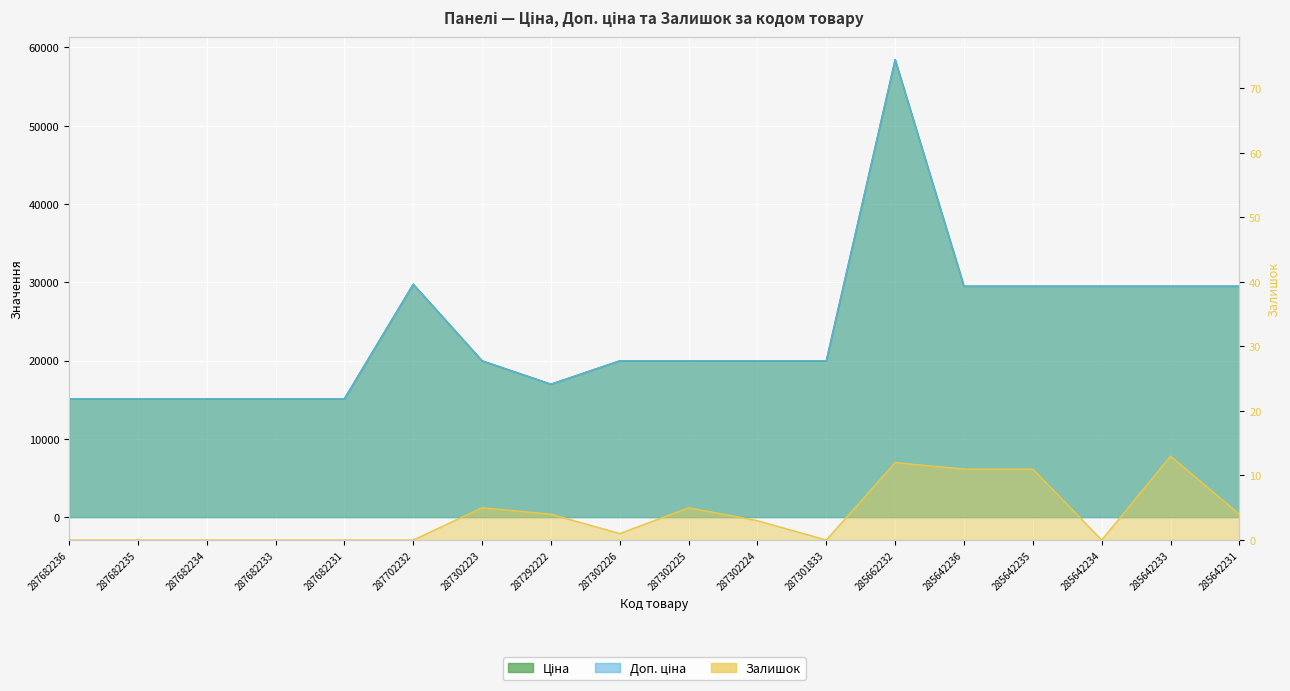

True or false: Залишок has more than 2 points higher than both neighbors.

True